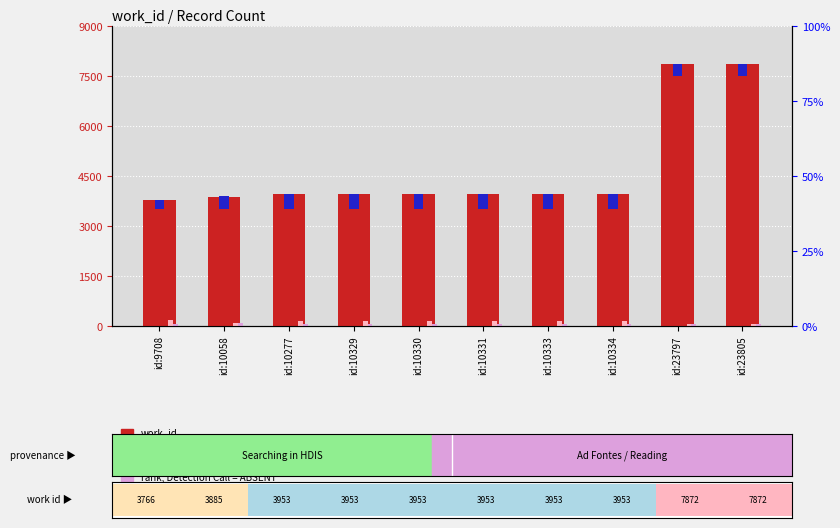

Is it true that work_id equals 5636 at id:10331?

False